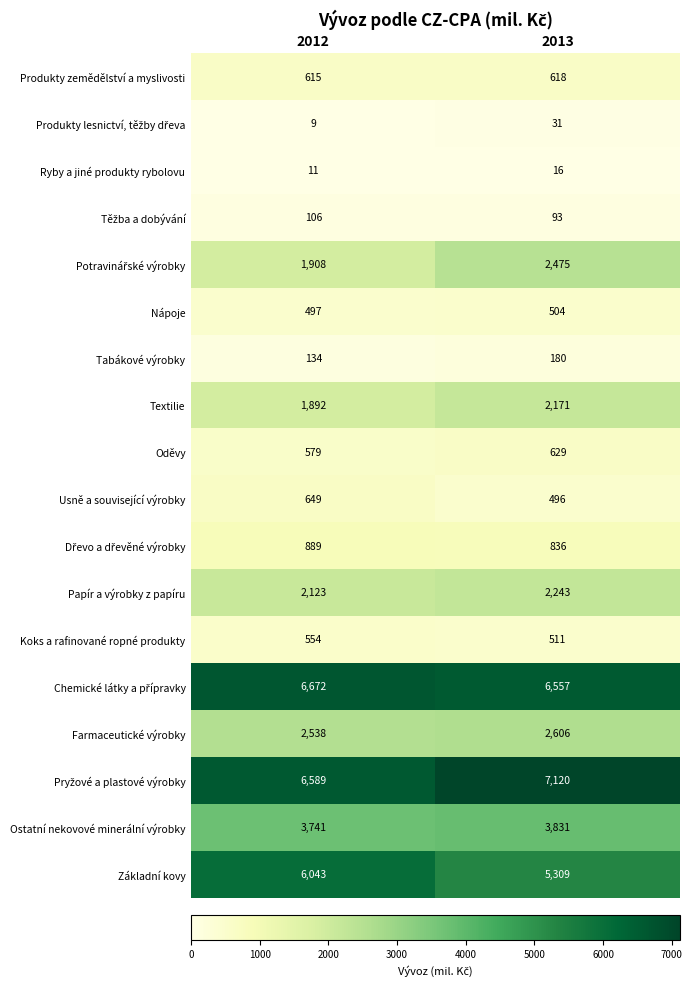

How many data points does each series have?

2